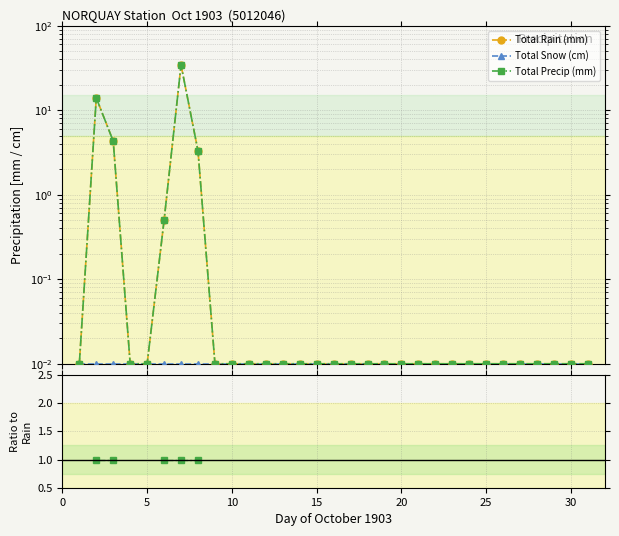

Is it true that Total Precip (mm) equals nan at 10?

False